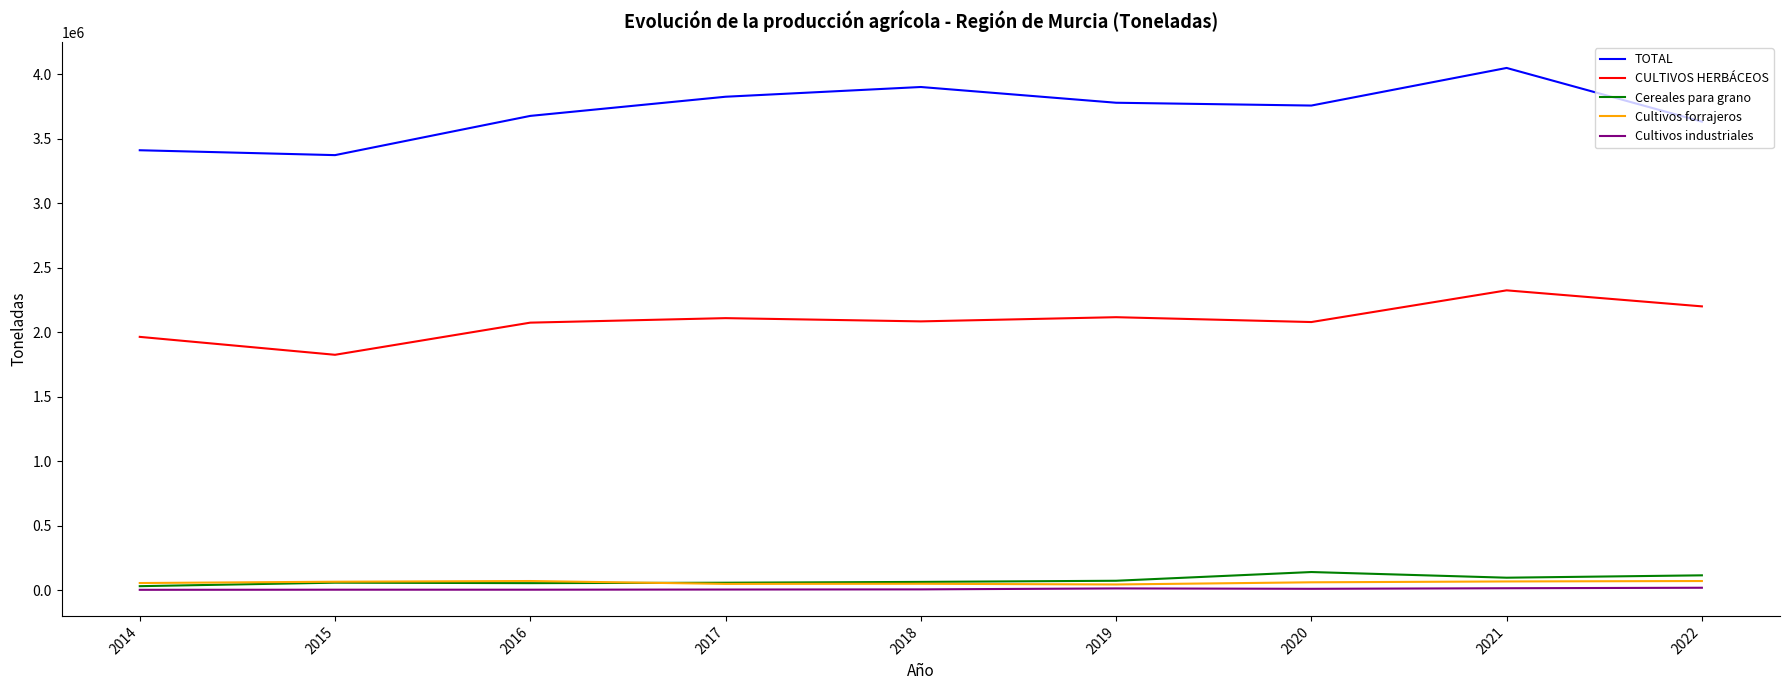

Does the chart have visible grid lines?

No